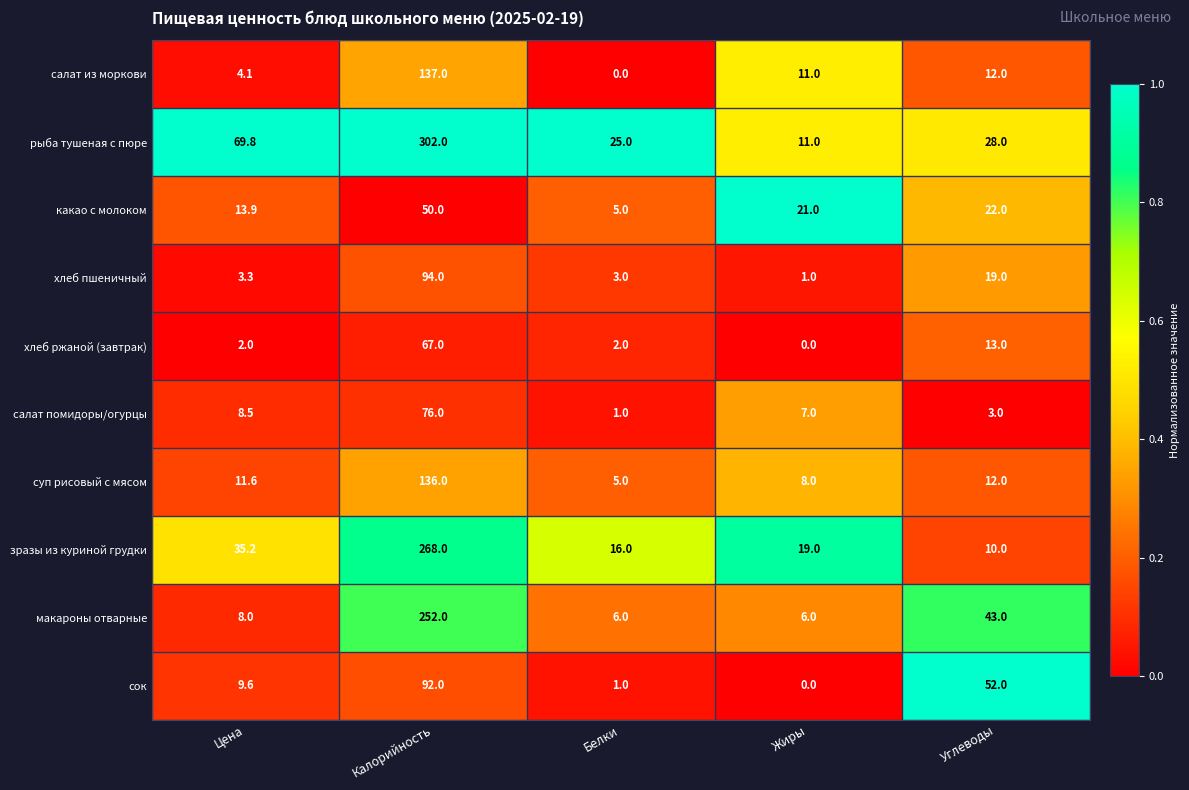

Between Цена and Белки, which series saw the biggest shift?

рыба тушеная с пюре